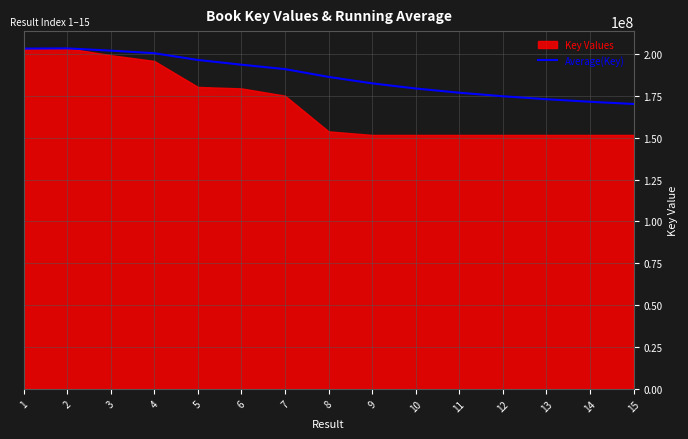

What is the maximum value shown in the chart?

203425851.5